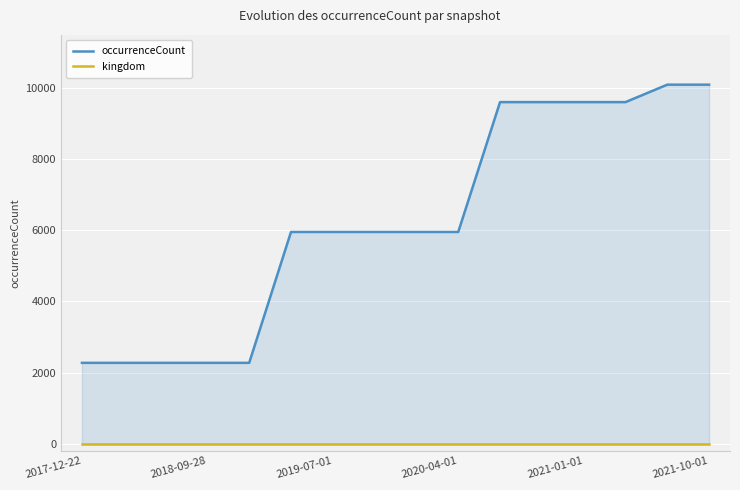

The kingdom series shows 1 at 2021-01-01. True or false?

True